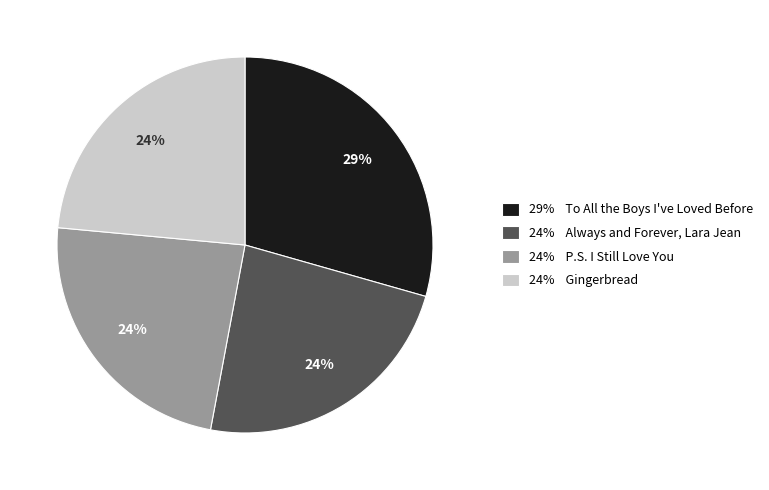

To the nearest percent, what is the average slice percentage?

25%